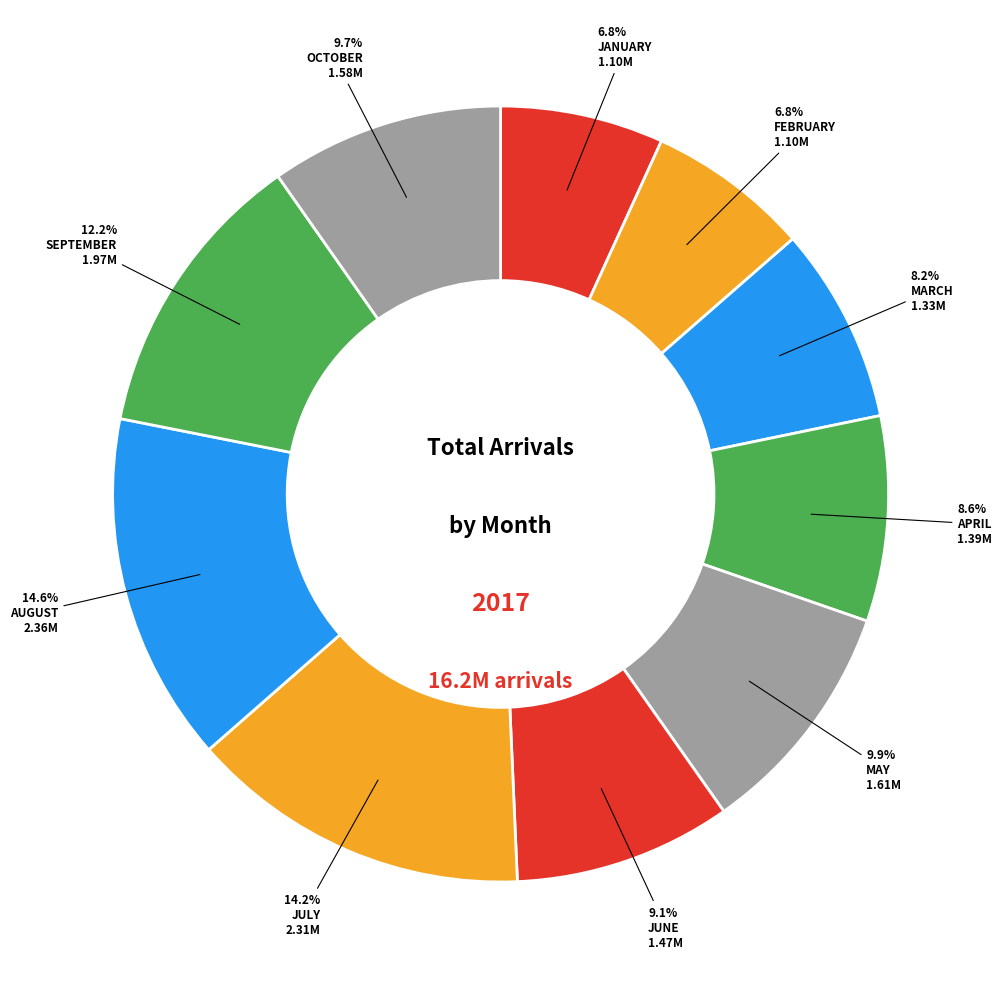

Count the number of slices in the pie.

10